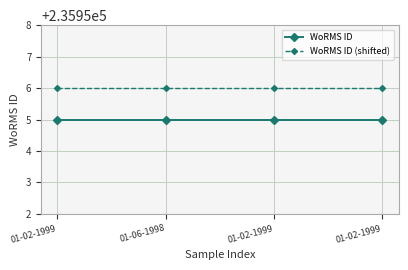

At how many categories does at least one series exceed 235955?

4